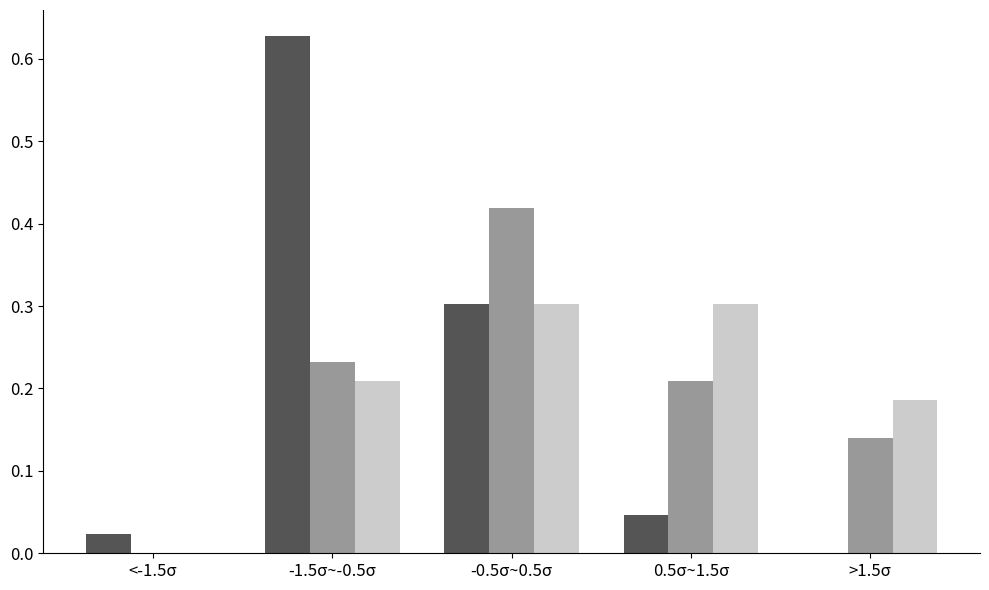

At which category is the sum across all series the highest?

-1.5σ~-0.5σ